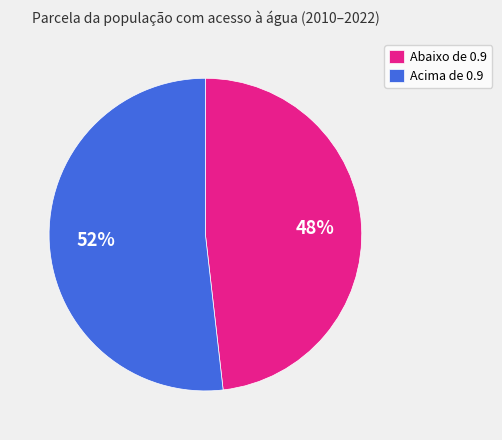

Between Acima de 0.9 and Abaixo de 0.9, which is larger?

Acima de 0.9